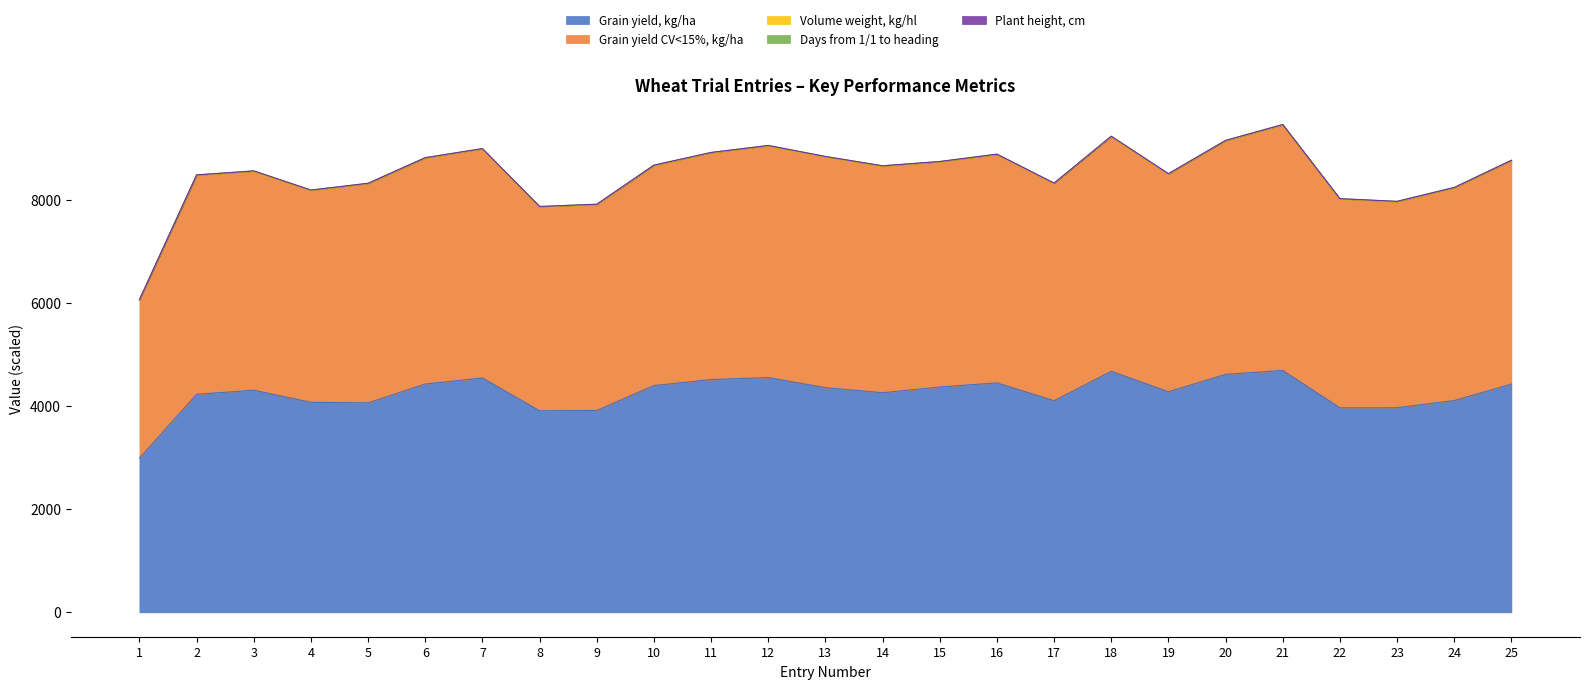

The Grain yield CV<15%, kg/ha series shows 1317.6 at 1. True or false?

False